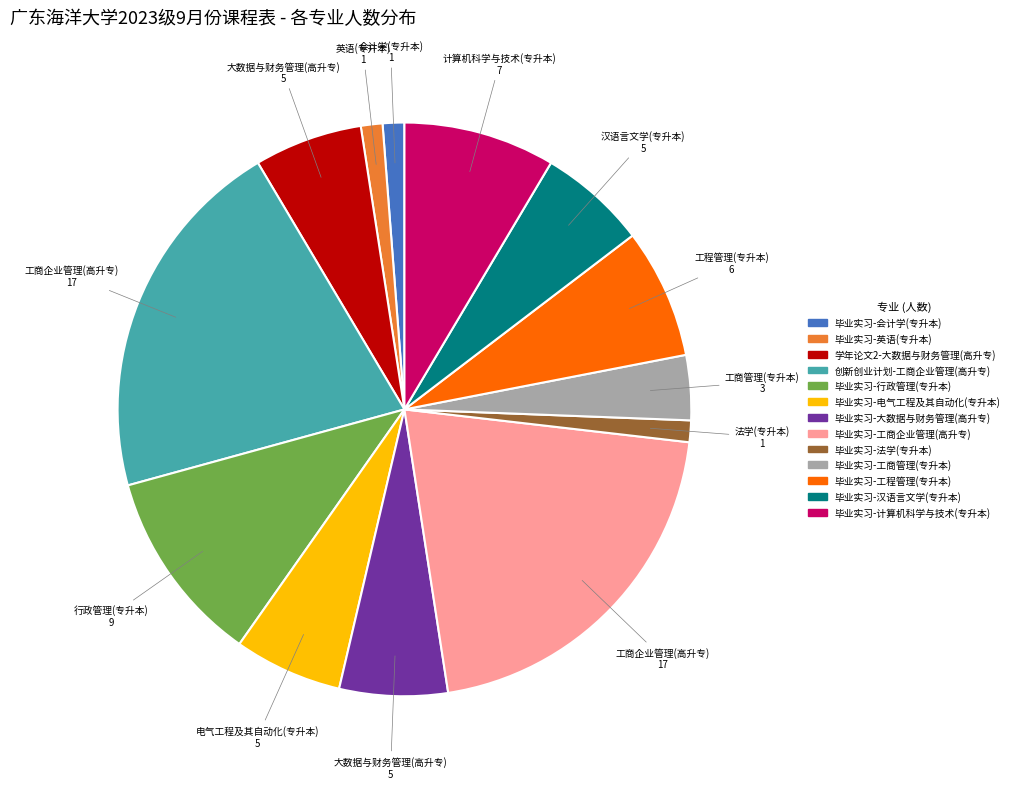

Does 学年论文2-大数据与财务管理(高升专) account for over 50% of the chart?

No